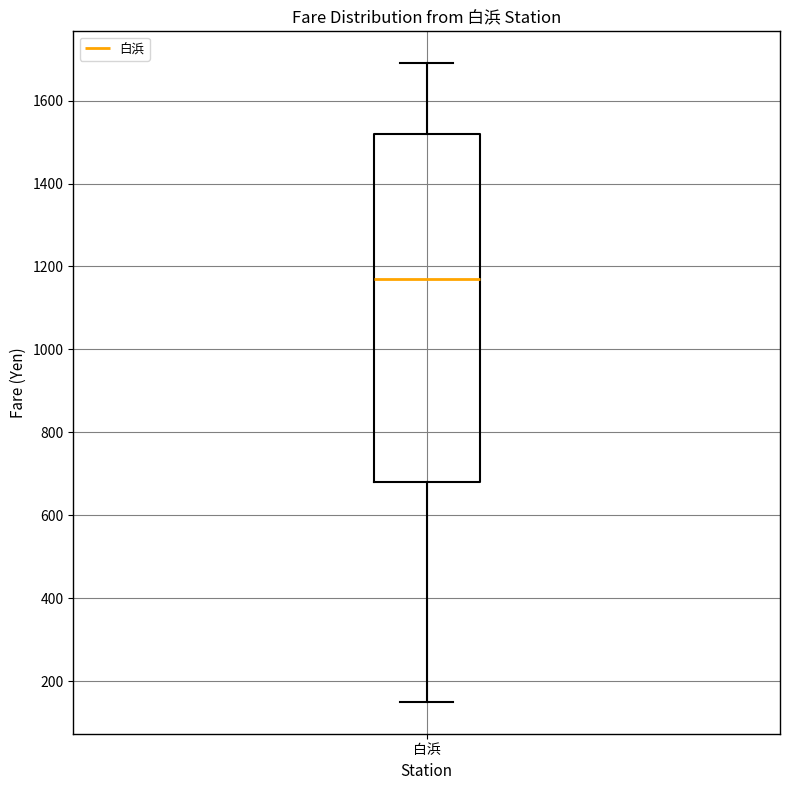

Transcribe this box plot: give where the median line is, the range the box spans, and where the two whiskers end, as read against the y-axis. The values are not printed on the chart, so give them approximately, as read against the axis.

median 1180, box 680 to 1520, whiskers 160 to 1700